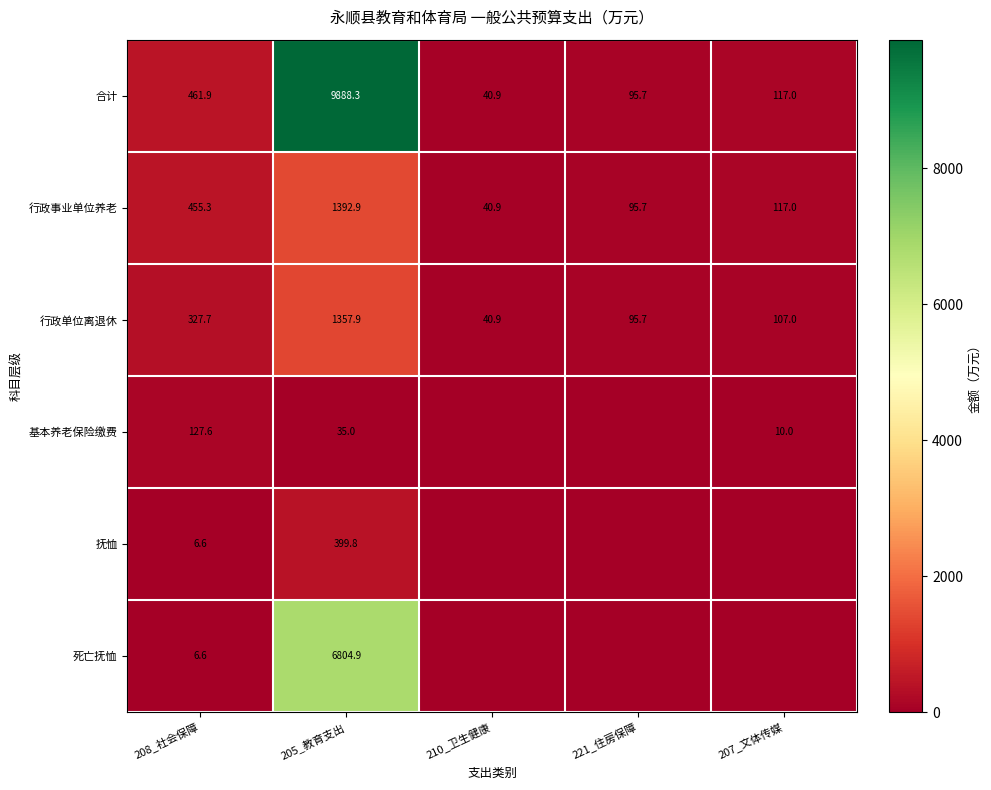

Between 208_社会保障 and 205_教育支出, which series saw the biggest shift?

合计